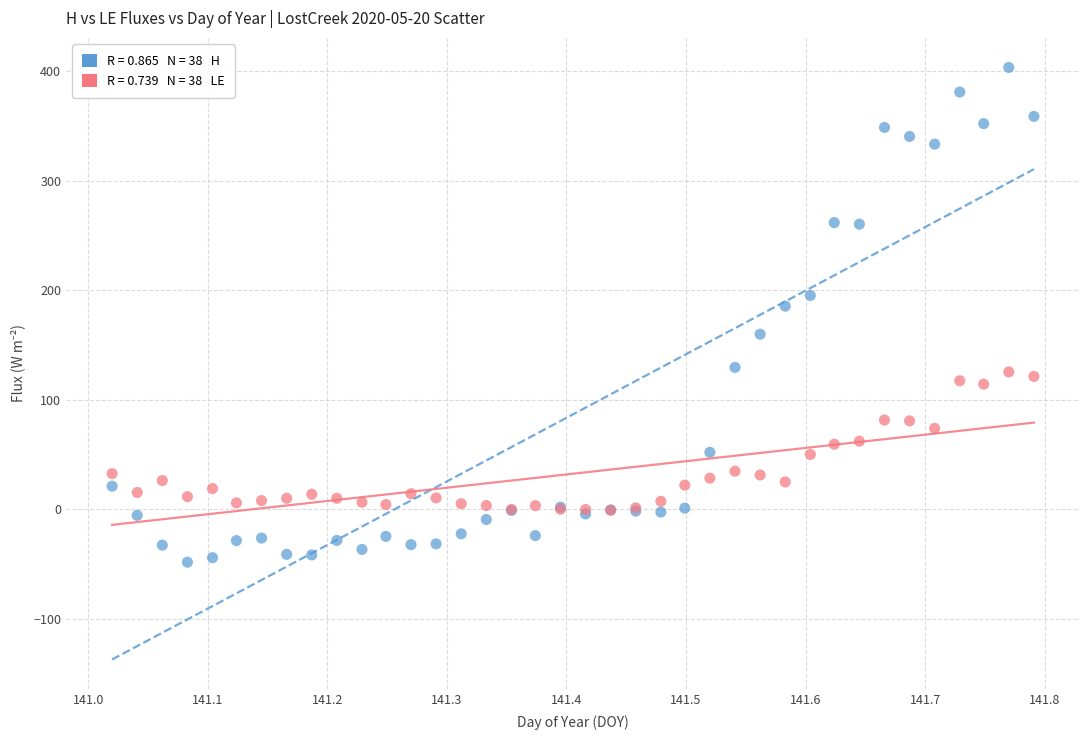

Across all series, what Y value is closest to 177?

185.3